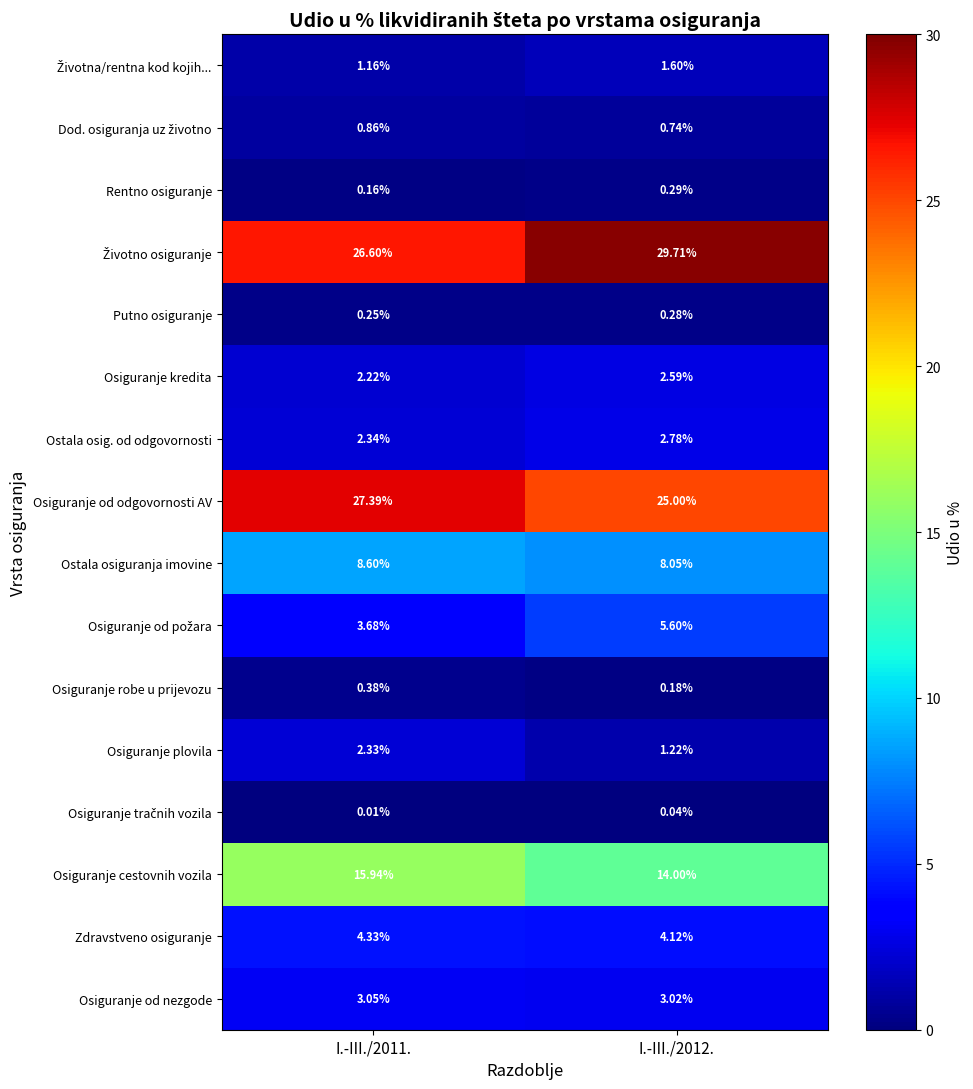

At which category does the chart reach its peak across all series?

I.-III./2012.